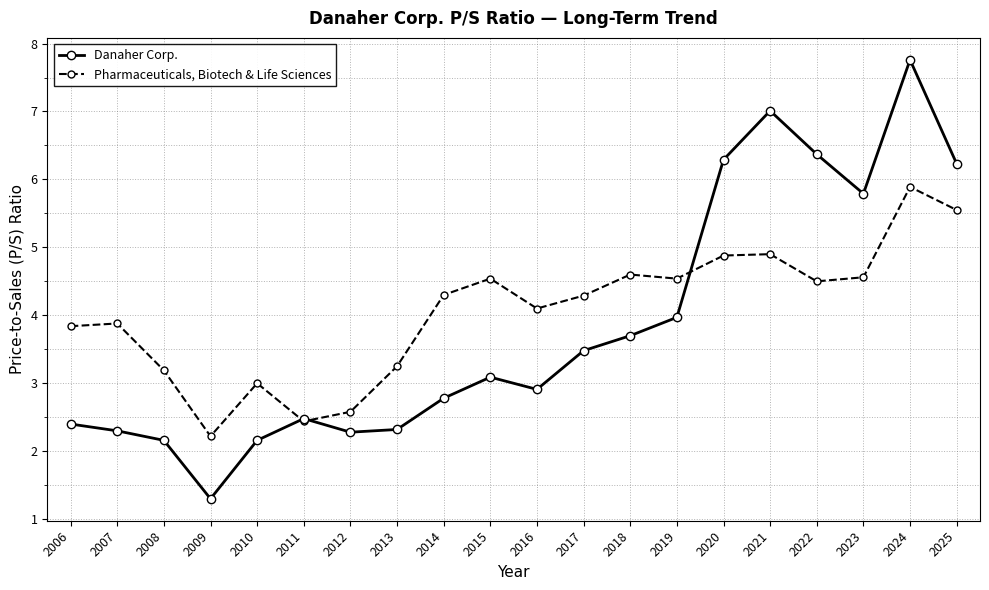

Which label corresponds to the smallest value in the chart?

2009